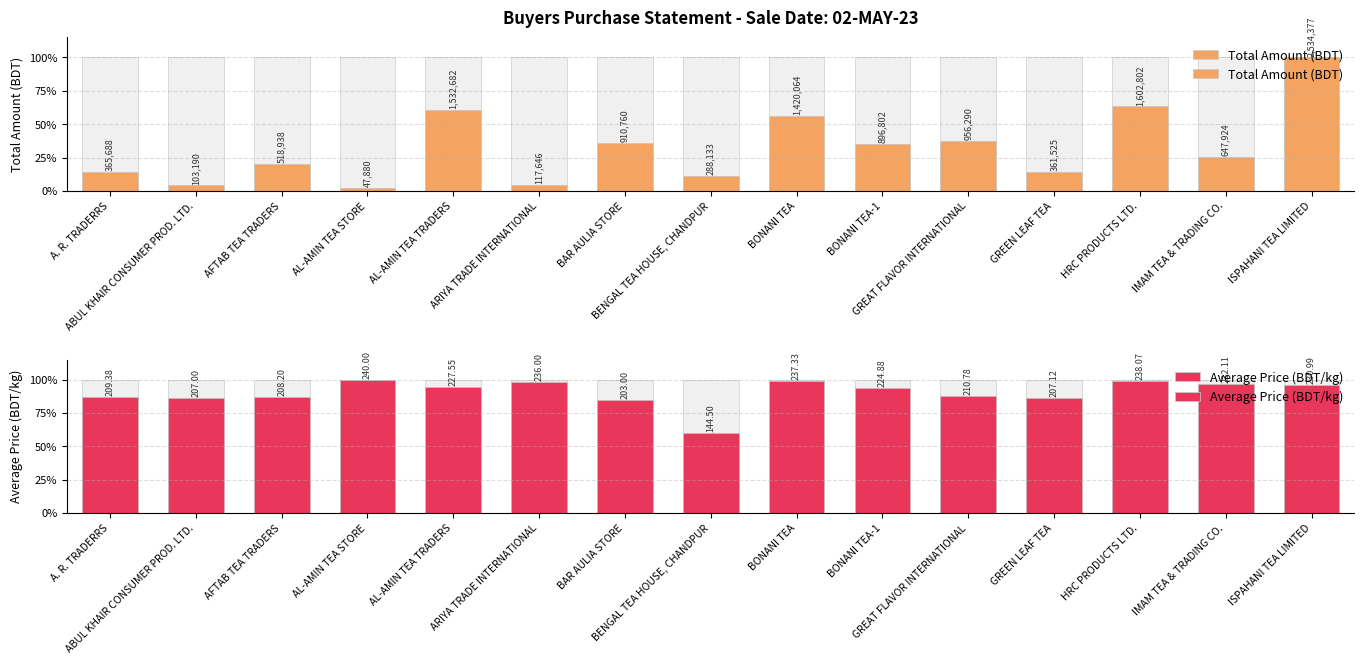

What is the difference between the maximum and second lowest values in the Average Price (BDT/kg) series?

15.4